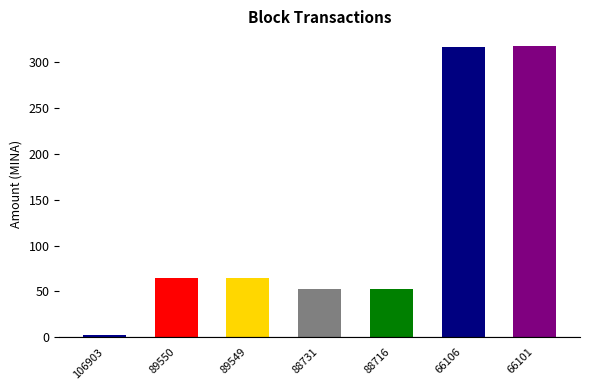

Does the chart contain any negative values?

No